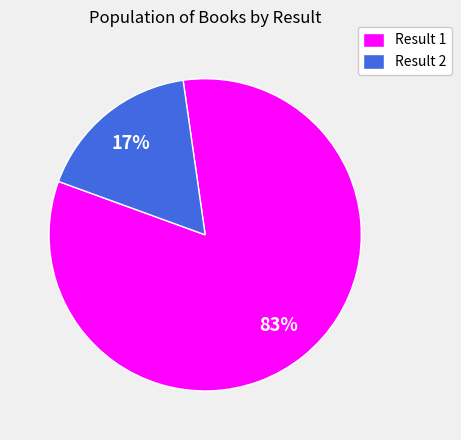

To the nearest percent, what portion does Result 2 represent?

17%